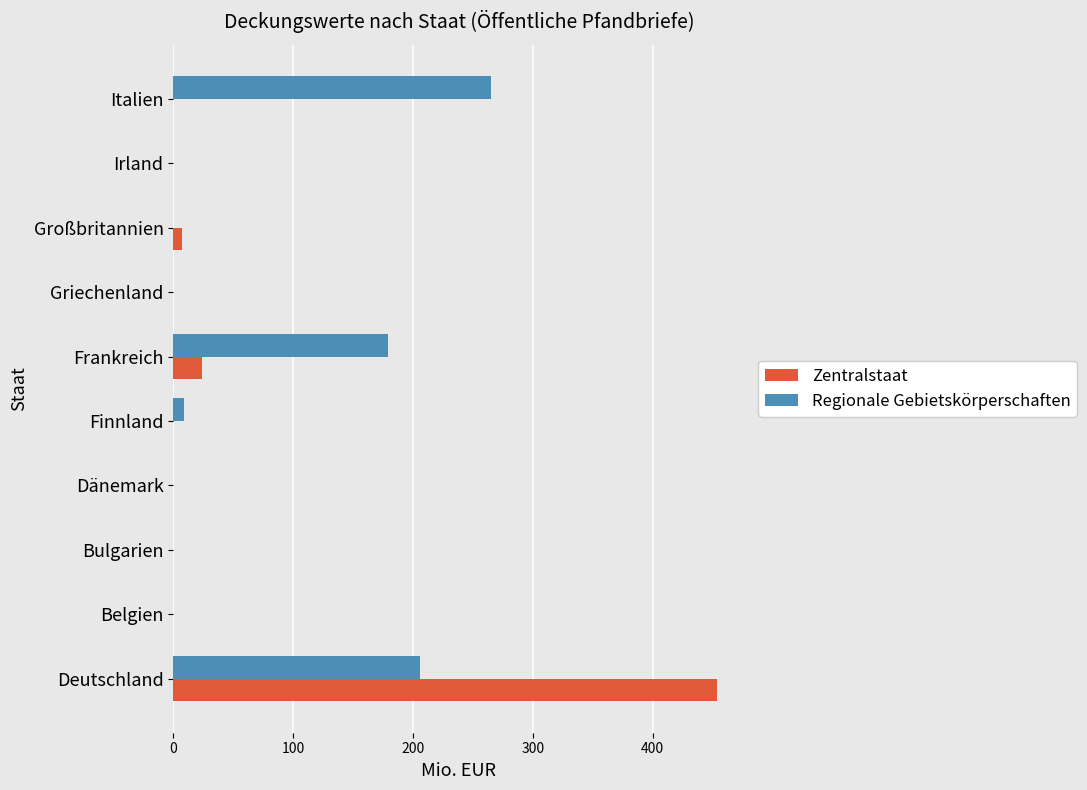

What is the sum of the Regionale Gebietskörperschaften values at Griechenland and Deutschland?

206